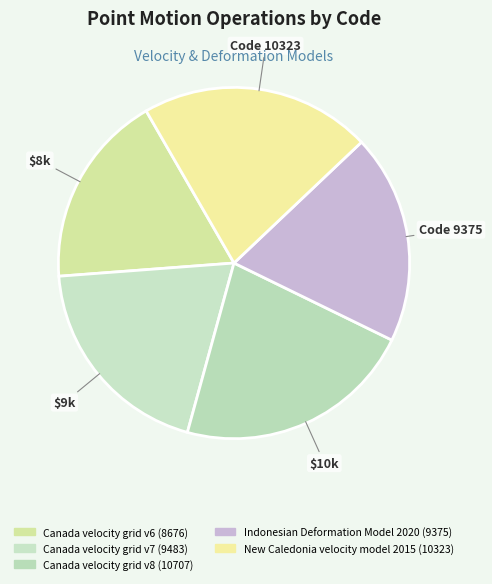

Is there a majority slice in this chart?

No